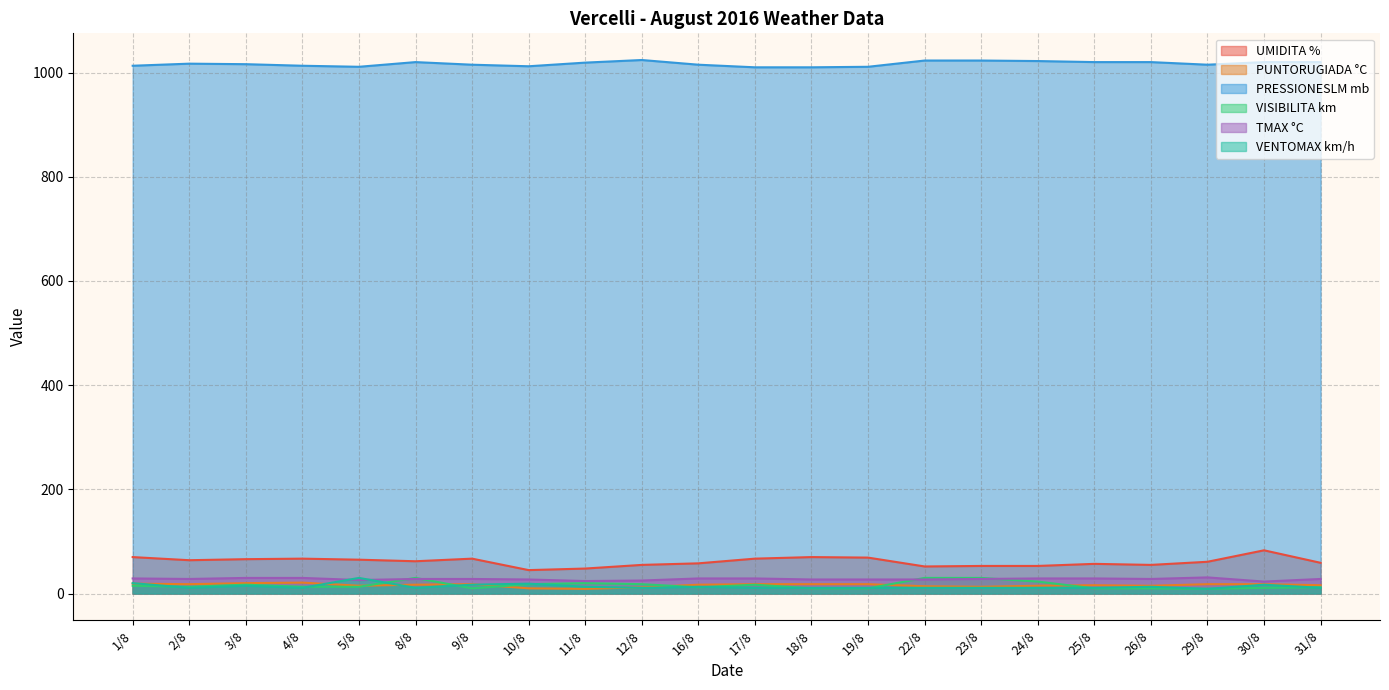

Reading left to right, list all the values displayed in this chart.

UMIDITA %: 1/8=70	2/8=64	3/8=66	4/8=67	5/8=65	8/8=62	9/8=67	10/8=45	11/8=48	12/8=55	16/8=58	17/8=67	18/8=70	19/8=69	22/8=52	23/8=53	24/8=53	25/8=57	26/8=55	29/8=61	30/8=83	31/8=59
PUNTORUGIADA °C: 1/8=19	2/8=18	3/8=20	4/8=21	5/8=15	8/8=17	9/8=18	10/8=10	11/8=9	12/8=12	16/8=17	17/8=18	18/8=18	19/8=18	22/8=14	23/8=13	24/8=15	25/8=16	26/8=15	29/8=18	30/8=18	31/8=16
PRESSIONESLM mb: 1/8=1013	2/8=1017	3/8=1016	4/8=1013	5/8=1011	8/8=1020	9/8=1015	10/8=1012	11/8=1019	12/8=1024	16/8=1015	17/8=1010	18/8=1010	19/8=1011	22/8=1023	23/8=1023	24/8=1022	25/8=1020	26/8=1020	29/8=1015	30/8=1020	31/8=1020
VISIBILITA km: 1/8=15	2/8=13	3/8=17	4/8=13	5/8=13	8/8=30	9/8=10	10/8=18	11/8=20	12/8=18	16/8=12	17/8=17	18/8=10	19/8=10	22/8=30	23/8=30	24/8=23	25/8=10	26/8=10	29/8=9	30/8=11	31/8=12
TMAX °C: 1/8=29	2/8=28	3/8=30	4/8=30	5/8=26	8/8=28	9/8=28	10/8=27	11/8=24	12/8=25	16/8=29	17/8=29	18/8=27	19/8=27	22/8=27	23/8=28	24/8=29	25/8=29	26/8=28	29/8=31	30/8=23	31/8=28
VENTOMAX km/h: 1/8=20	2/8=11	3/8=15	4/8=11	5/8=30	8/8=11	9/8=17	10/8=19	11/8=13	12/8=11	16/8=13	17/8=11	18/8=11	19/8=11	22/8=11	23/8=11	24/8=11	25/8=11	26/8=13	29/8=9	30/8=17	31/8=11